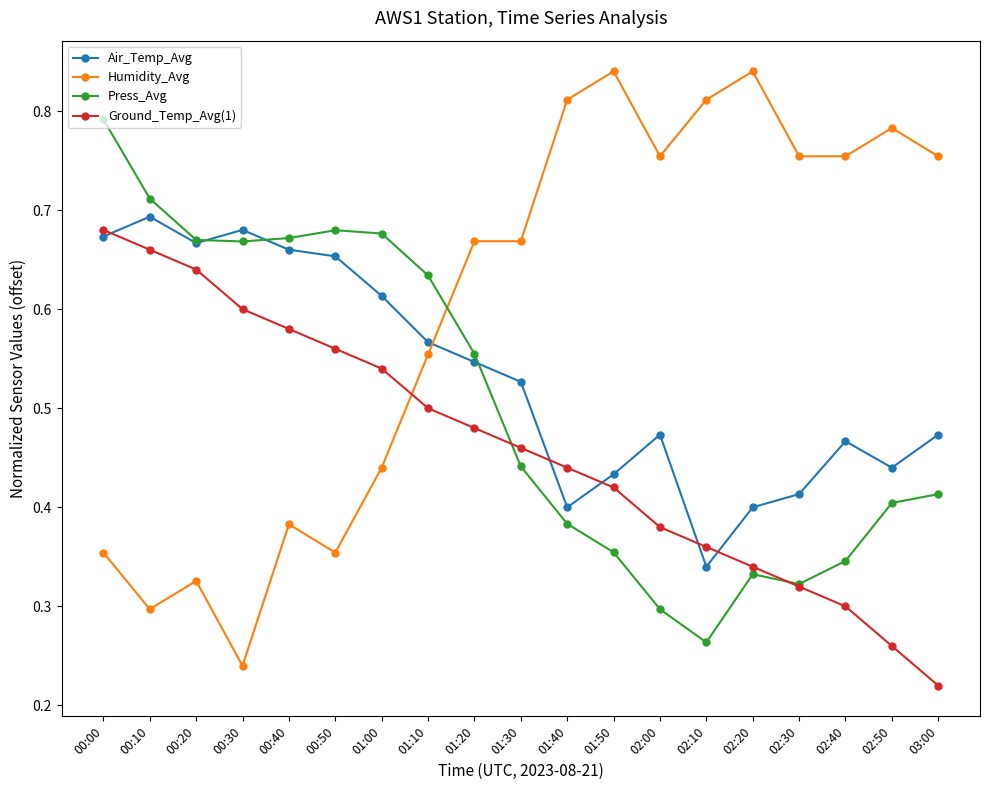

Rank the series by their average value, from lowest to highest.

Ground_Temp_Avg(1), Press_Avg, Air_Temp_Avg, Humidity_Avg